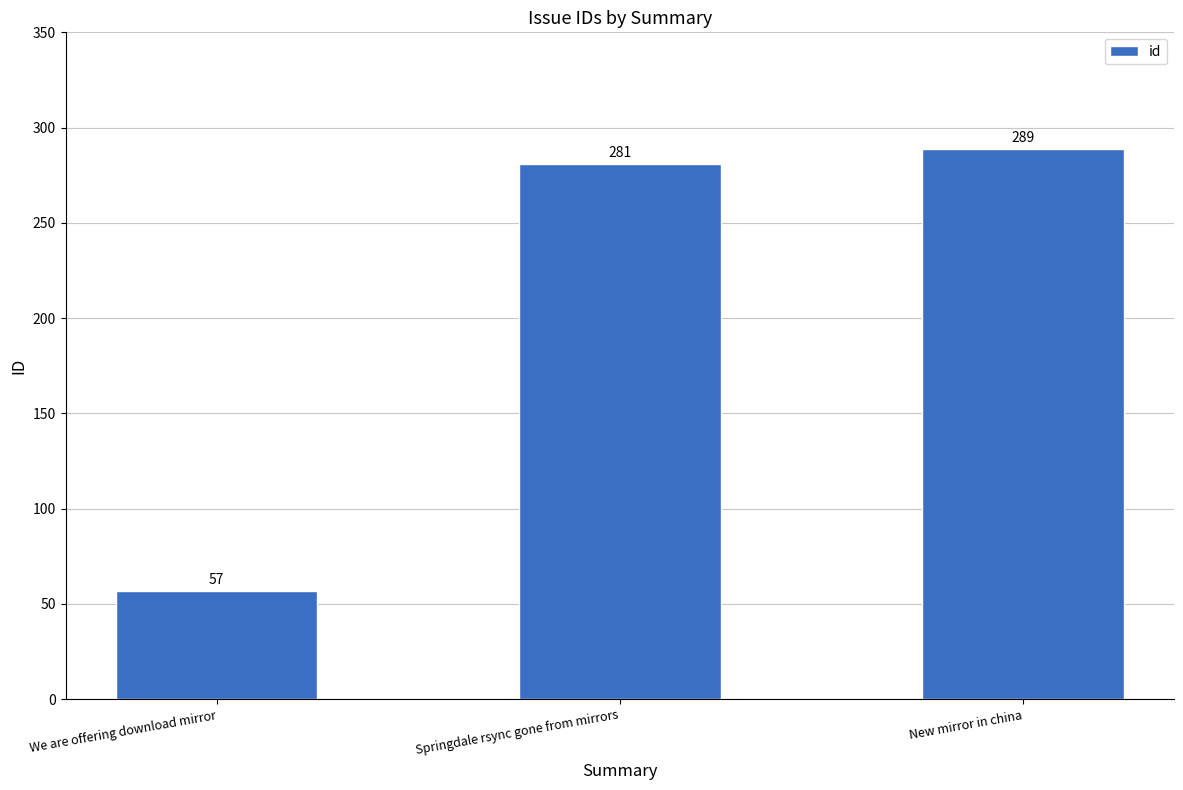

What is the sum of the values at Springdale rsync gone from mirrors and New mirror in china?

570